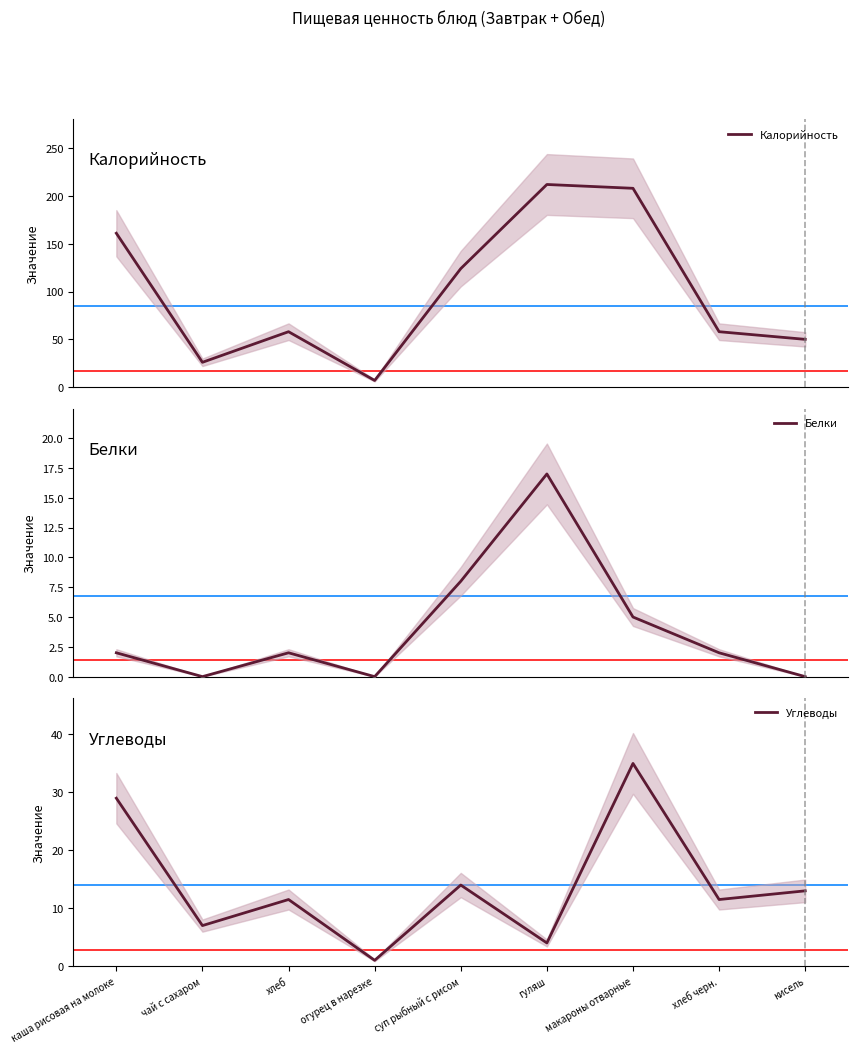

Reading right to left, transcribe all the data shown in this chart.

Калорийность: кисель=50.0	хлеб черн.=58.0	макароны отварные=208.0	гуляш=212.0	суп рыбный с рисом=124.0	огурец в нарезке=7.0	хлеб=58.0	чай с сахаром=26.0	каша рисовая на молоке=161.0
Белки: кисель=0.0	хлеб черн.=2.0	макароны отварные=5.0	гуляш=17.0	суп рыбный с рисом=8.0	огурец в нарезке=0.0	хлеб=2.0	чай с сахаром=0.0	каша рисовая на молоке=2.0
Углеводы: кисель=13.0	хлеб черн.=11.5	макароны отварные=35.0	гуляш=4.0	суп рыбный с рисом=14.0	огурец в нарезке=1.0	хлеб=11.5	чай с сахаром=7.0	каша рисовая на молоке=29.0